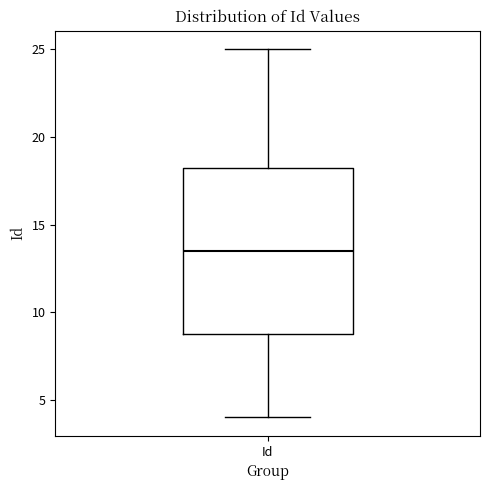

Transcribe this box plot: give where the median line is, the range the box spans, and where the two whiskers end, as read against the y-axis. The values are not printed on the chart, so give them approximately, as read against the axis.

median 13.5, box 9.0 to 18.5, whiskers 4.0 to 25.0